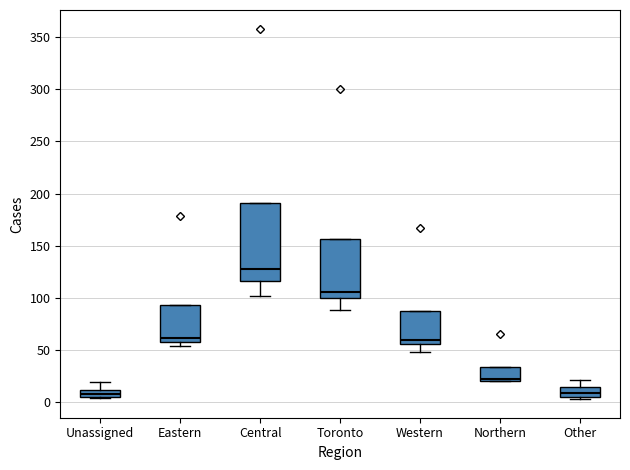

Which box is the tallest, from its lower edge to its upper edge?

Central